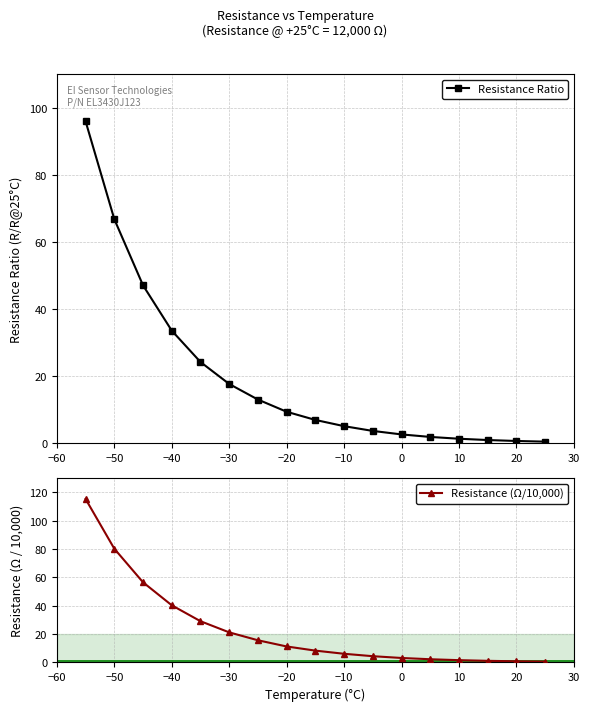

Count the number of categories in the chart.

17